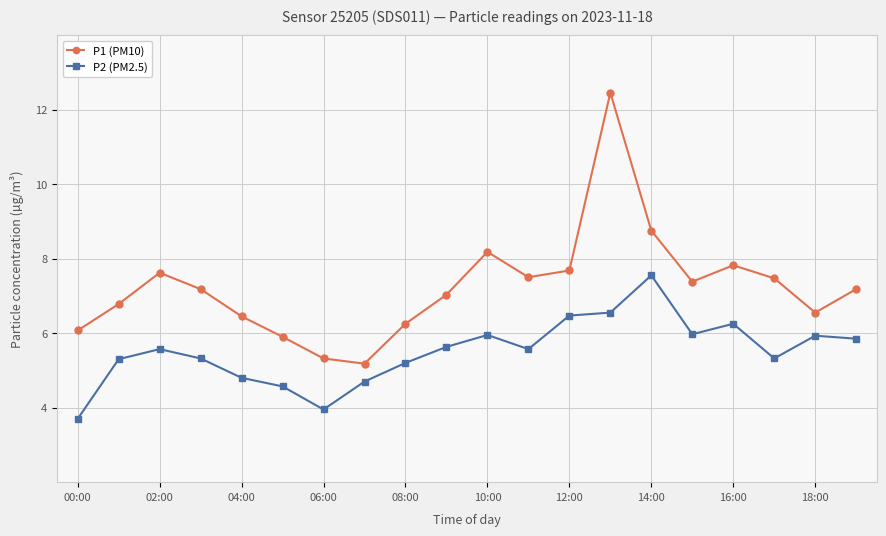

True or false: P1 (PM10) has more than 1 points higher than both neighbors.

True